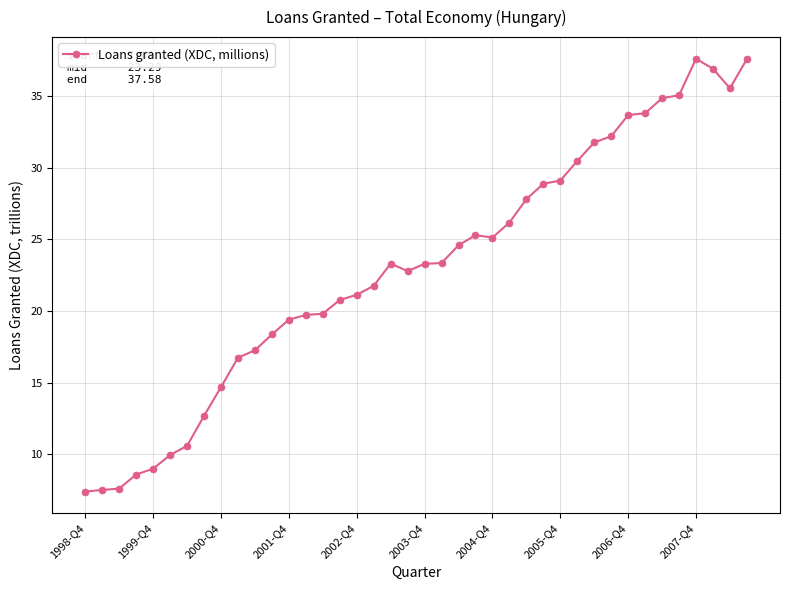

What is the maximum value shown in the chart?

37.6